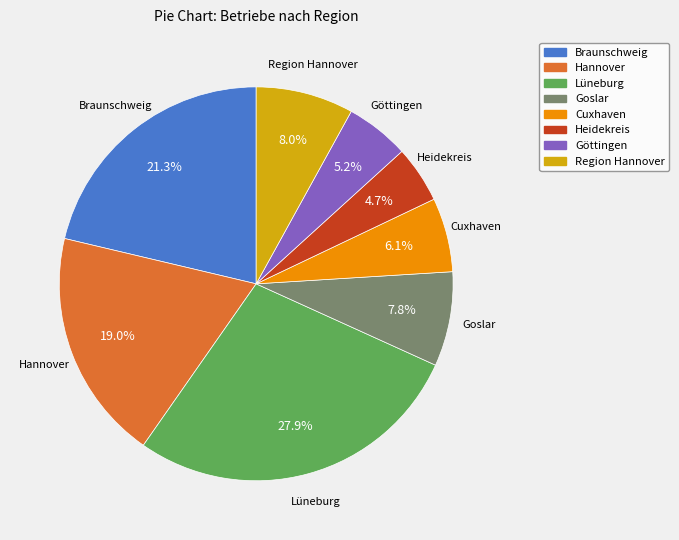

What percentage do Braunschweig and Goslar together represent?

29.1%